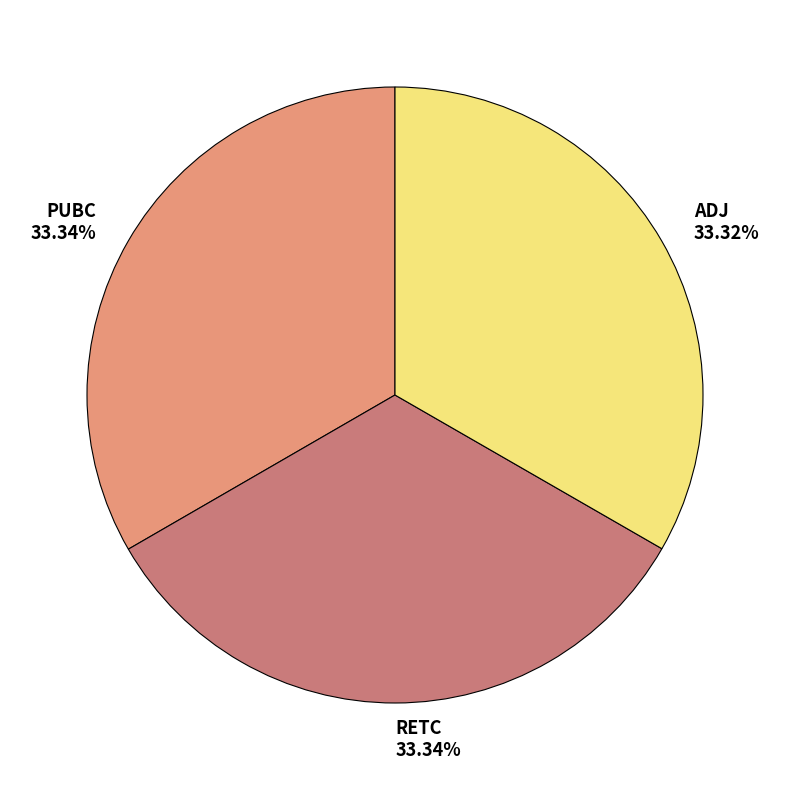

Do PUBC and RETC together represent more than half of the pie?

Yes